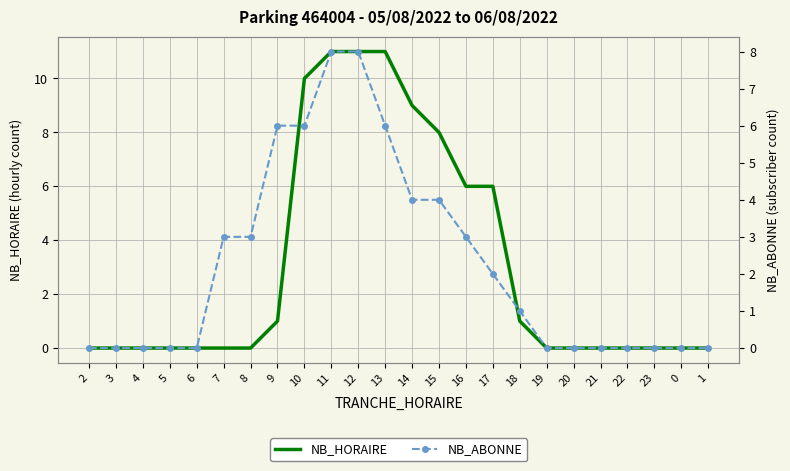

True or false: NB_HORAIRE has more than 2 interior local peaks.

False